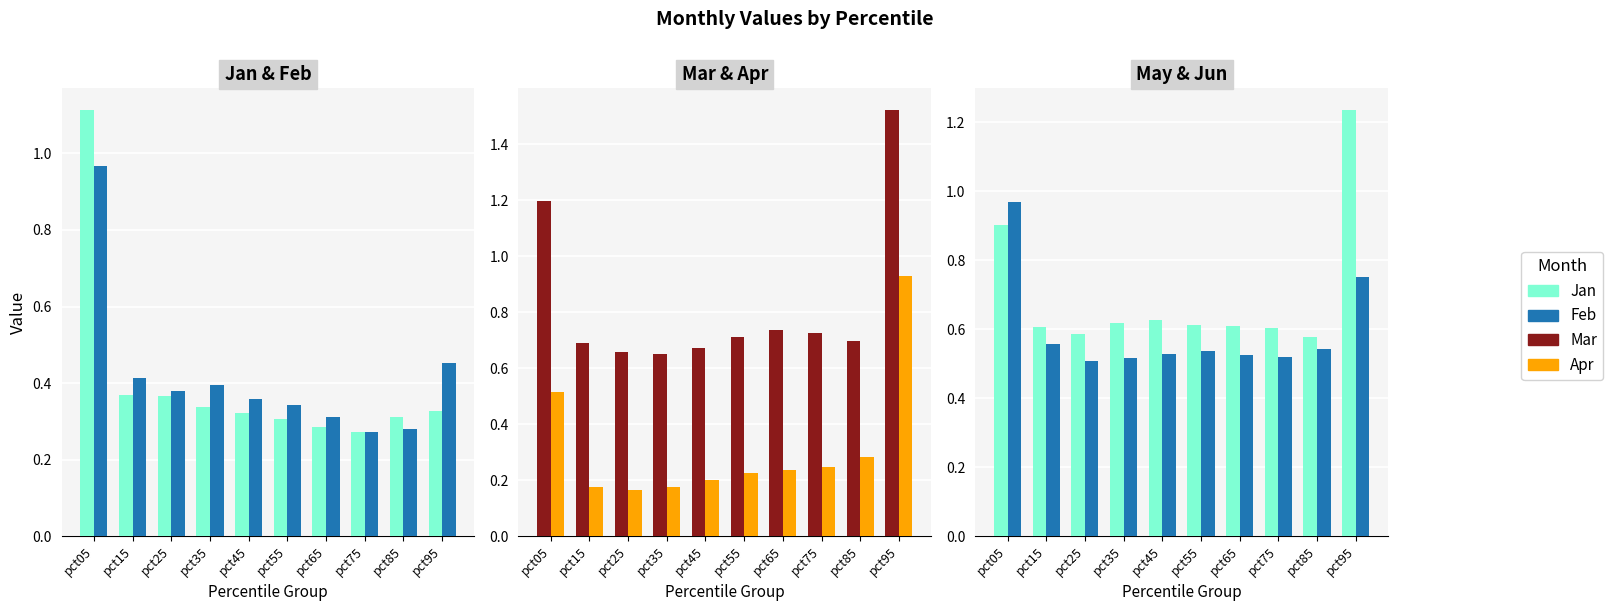

Is it true that May equals 1.0 at pct85?

False